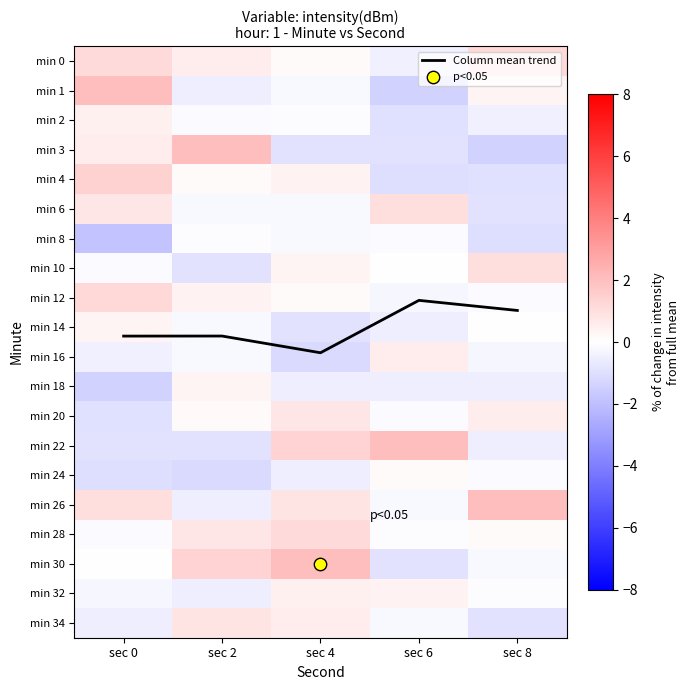

Is the value of min 18 at sec 0 greater than the value of min 22 at sec 8?

No